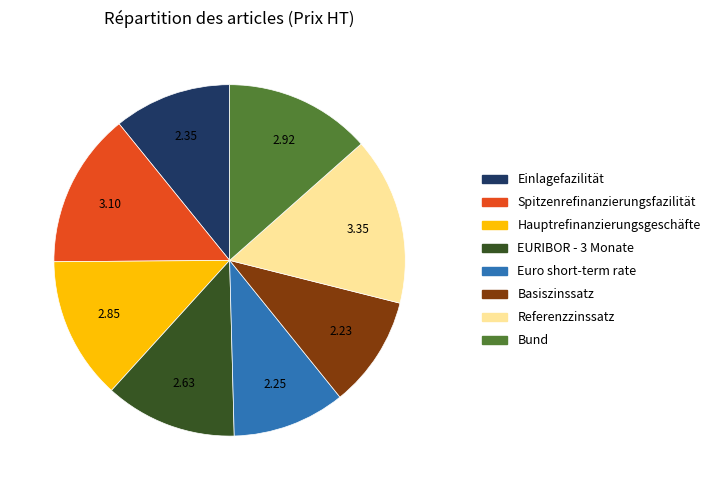

Is Hauptrefinanzierungsgeschäfte the majority of the pie?

No